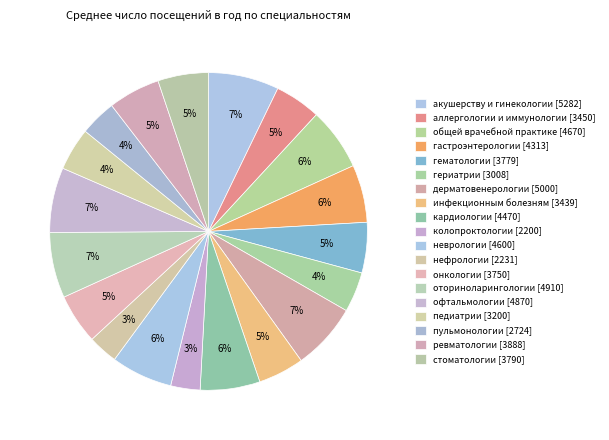

Which slice is the smallest?

колопроктологии